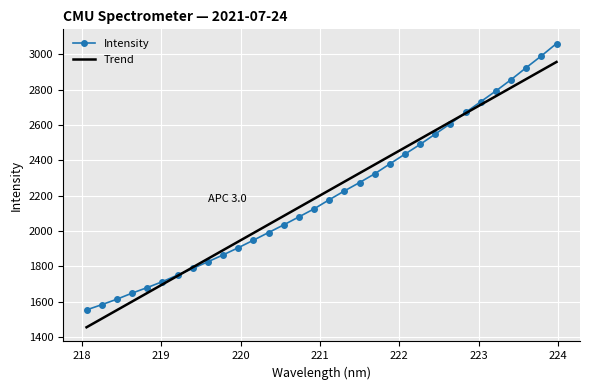

Rank the series by their maximum value, from highest to lowest.

Intensity, Trend